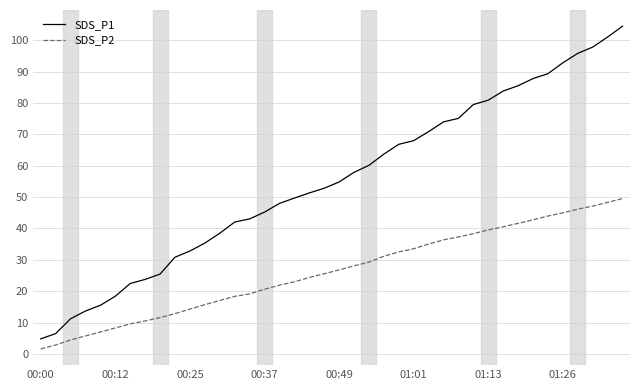

Which series has the largest range (max minus min)?

SDS_P1